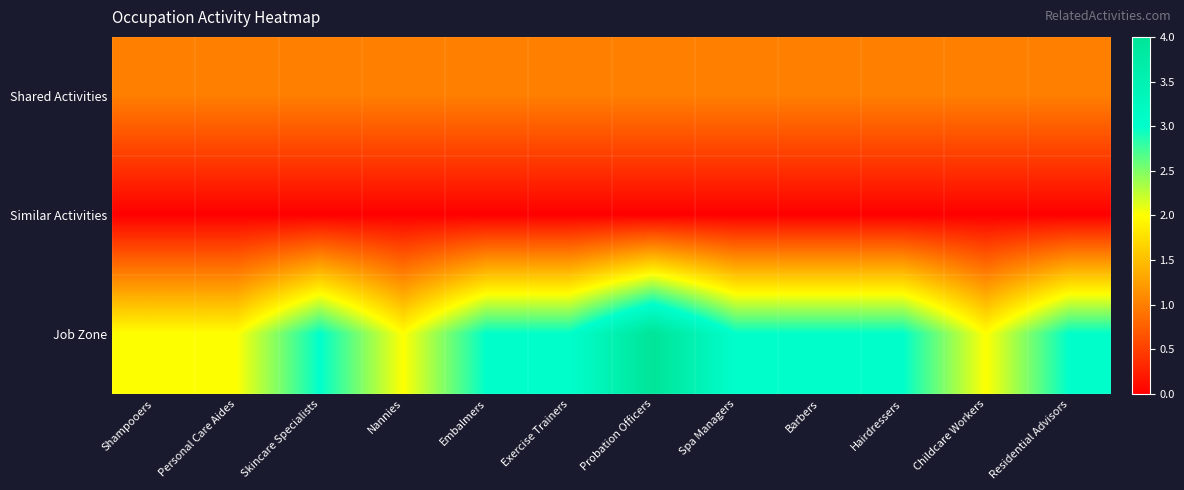

Rank the series by their average value, from lowest to highest.

Similar Activities, Shared Activities, Job Zone